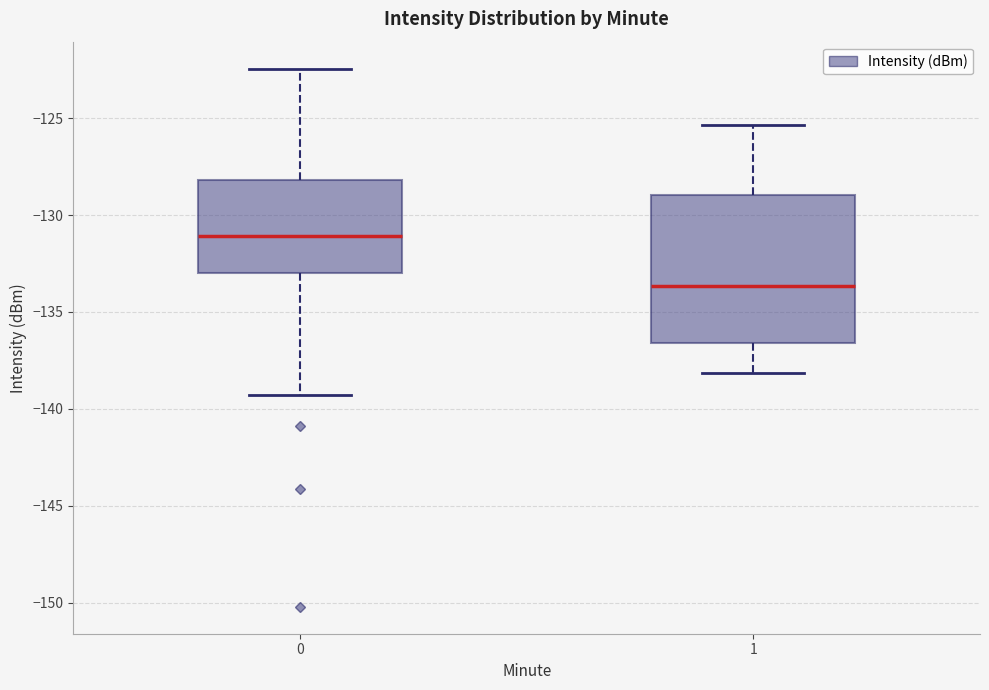

Reading left to right, transcribe this box plot: for each box, give where its median line is, the range the box spans, and where its two whiskers end, as read against the y-axis. The values are not printed on the chart, so give them approximately, as read against the axis.

0: median -131.0, box -133.0 to -128.0, whiskers -139.5 to -122.5
1: median -133.5, box -136.5 to -129.0, whiskers -138.0 to -125.5